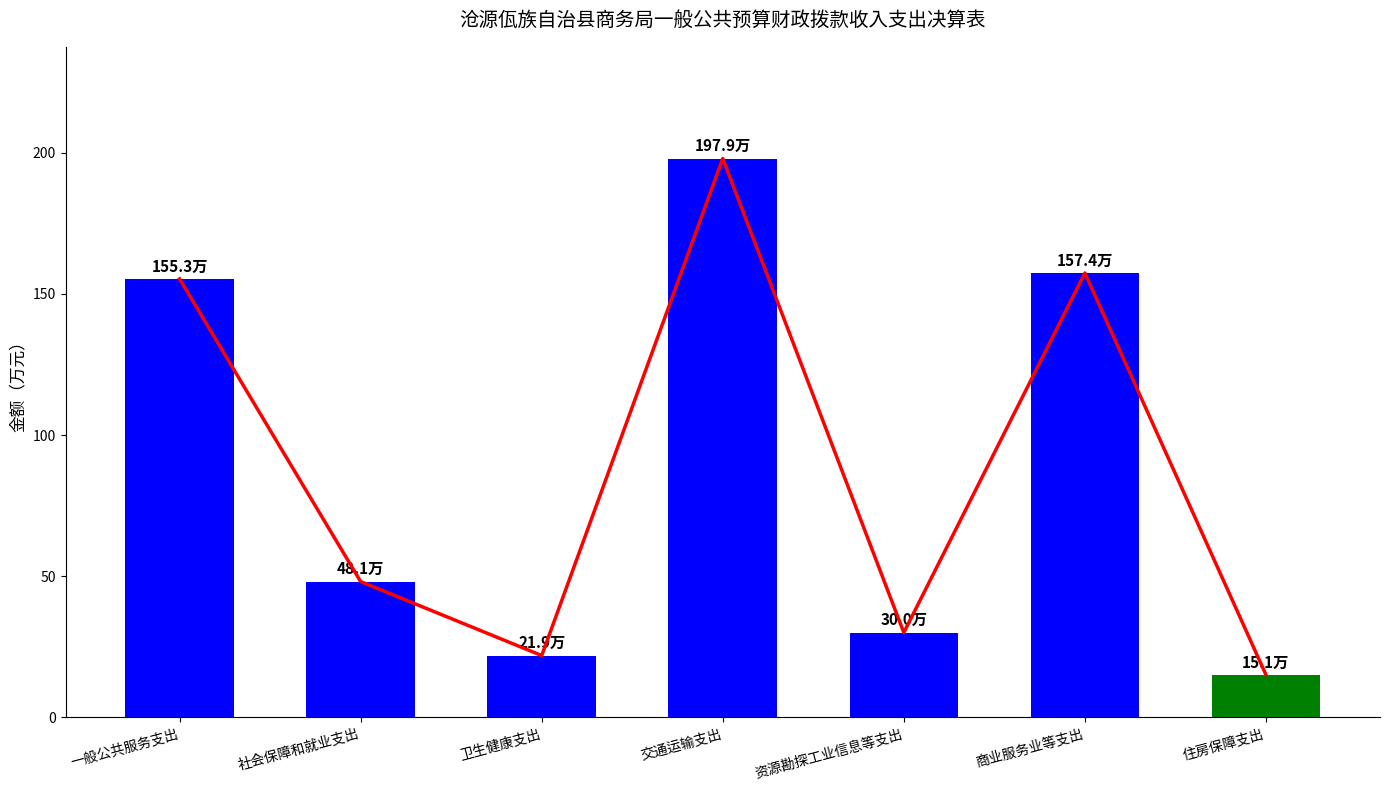

At which category does the chart reach its minimum across all series?

住房保障支出